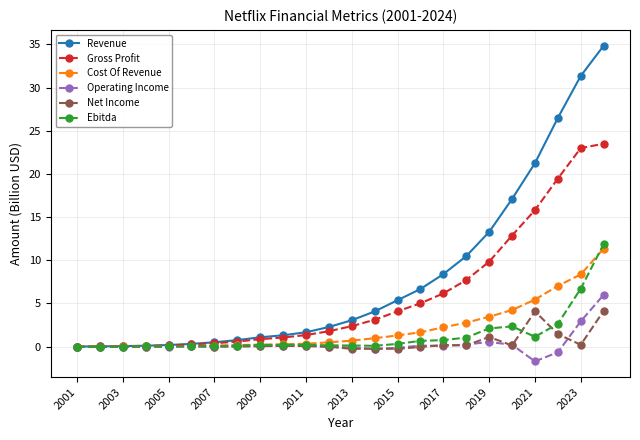

What is the sum of all Revenue values?

190.6